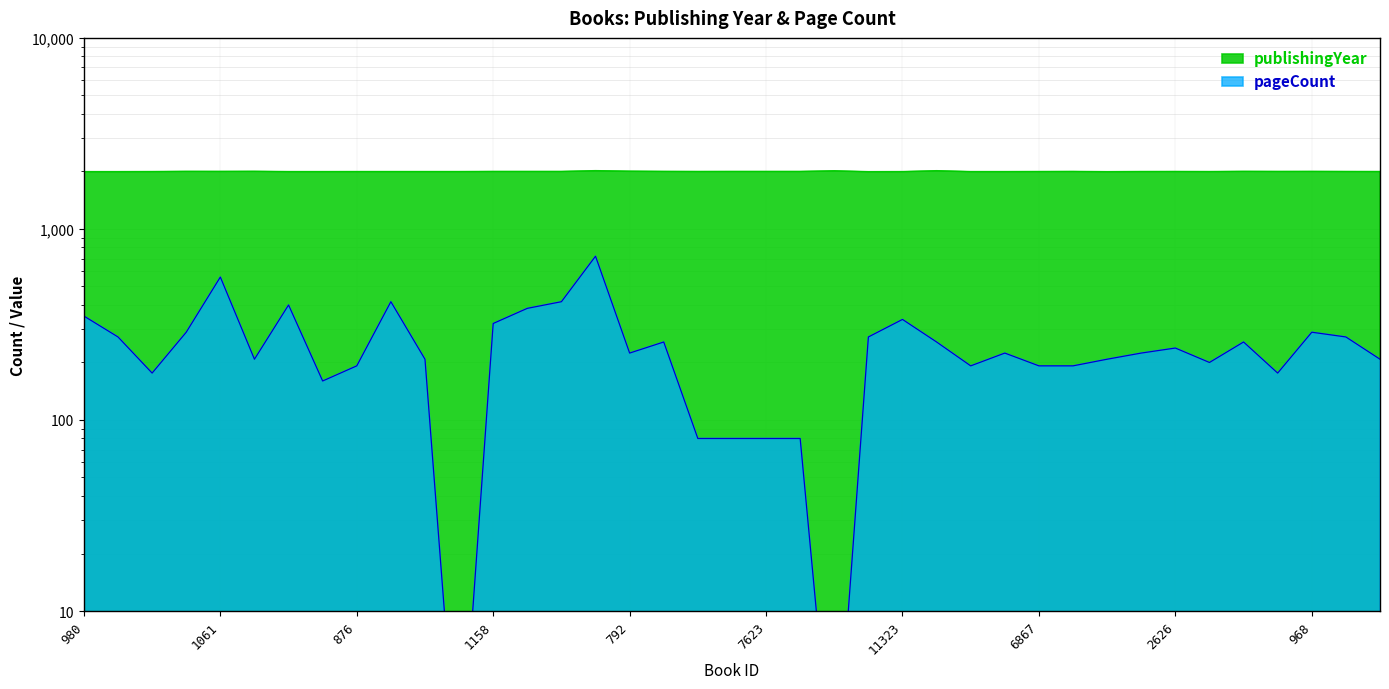

What is the total value across all series at 14099?

2218